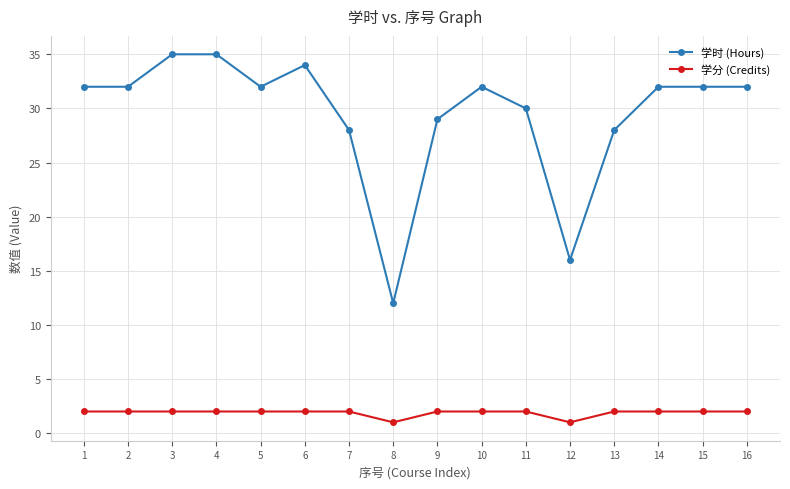

The value of 学时 (Hours) at 13 is 28. True or false?

True